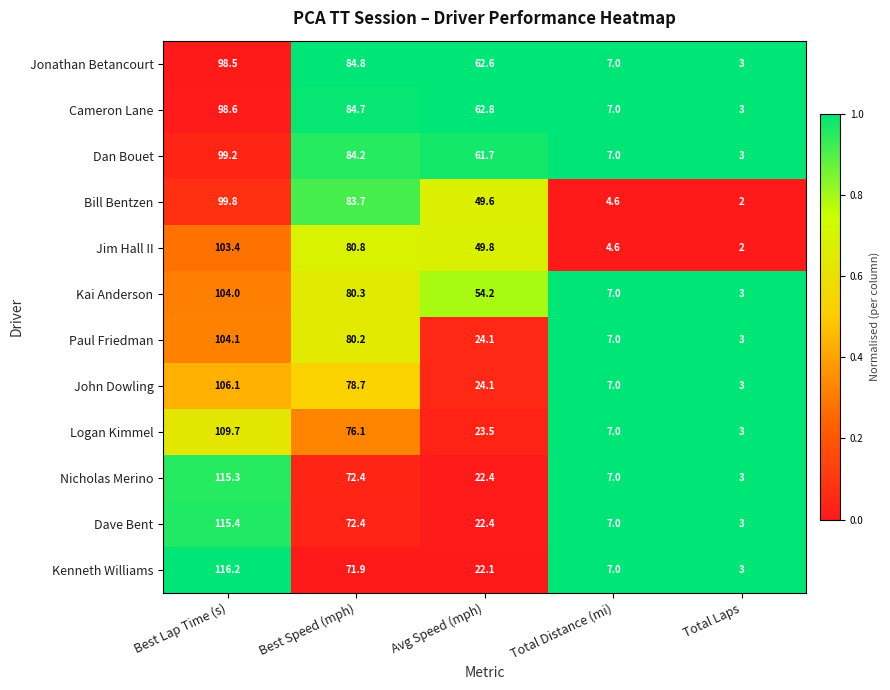

Between Avg Speed (mph) and Total Laps, which series saw the biggest shift?

Cameron Lane